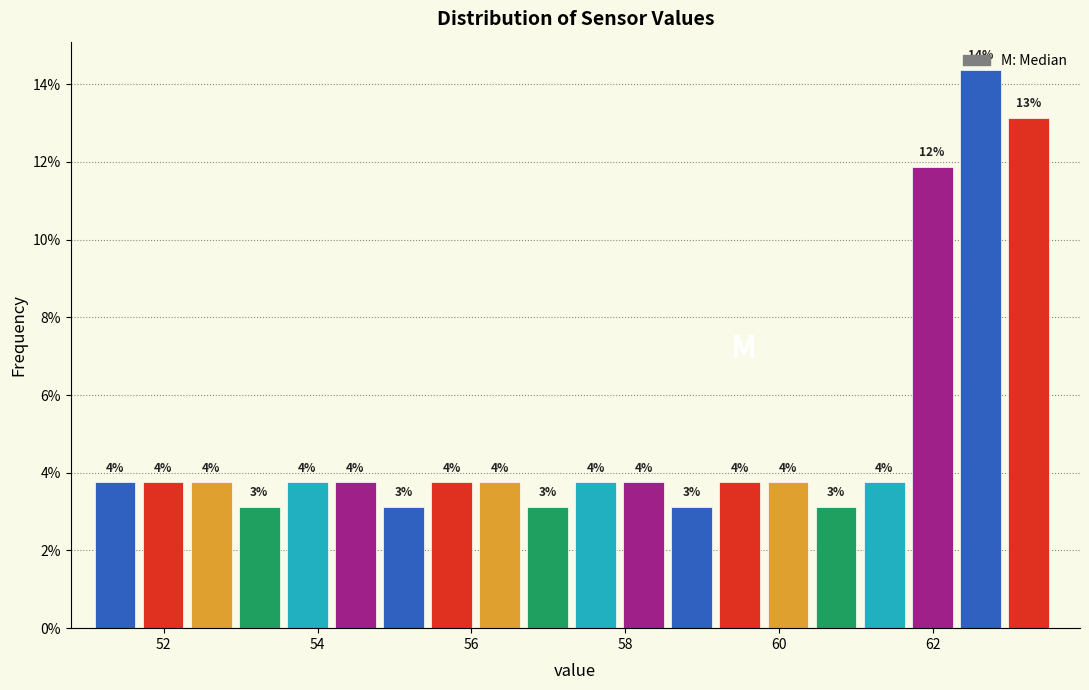

Read against the x-axis, roughly where is the centre of the tallest bar?

62.6